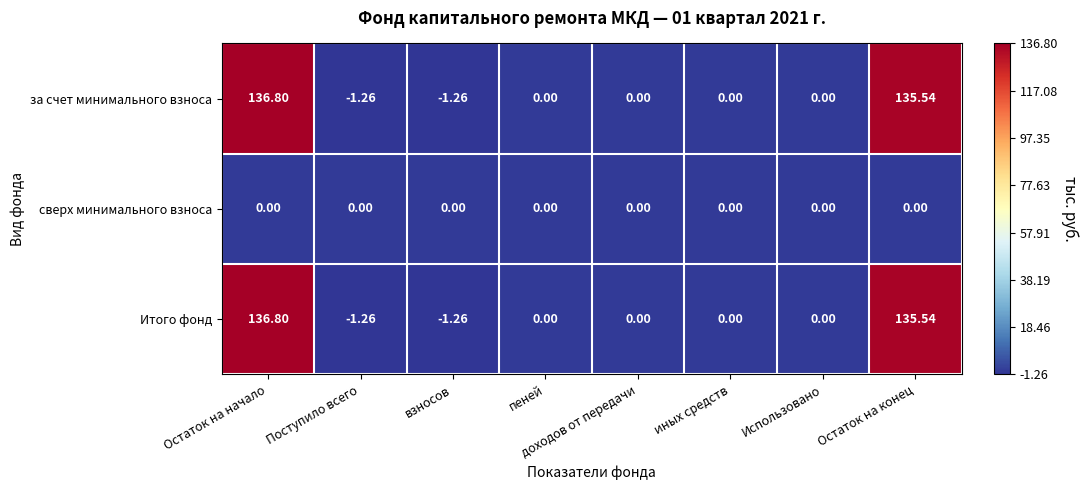

At which label does Итого фонд reach its peak?

Остаток на начало